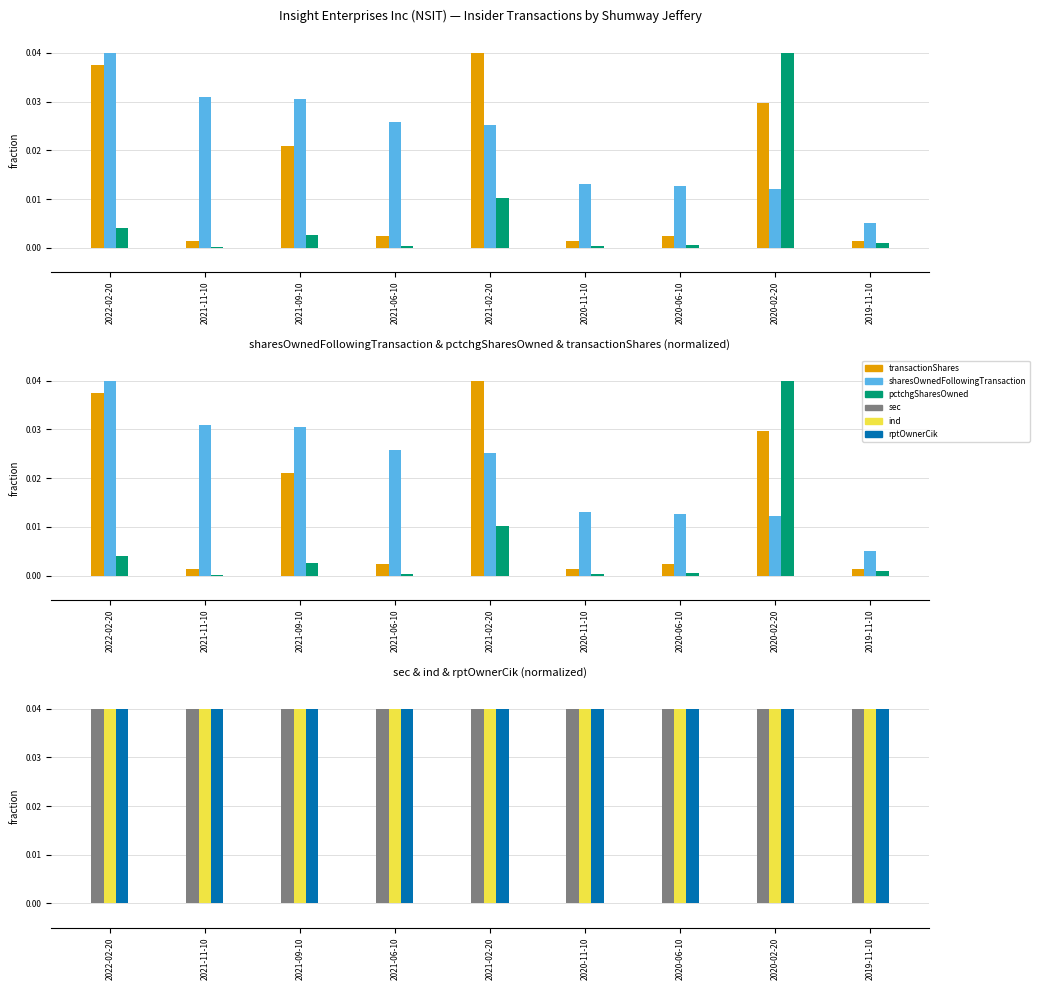

What is the label of the 4th bar from the left?

2021-06-10